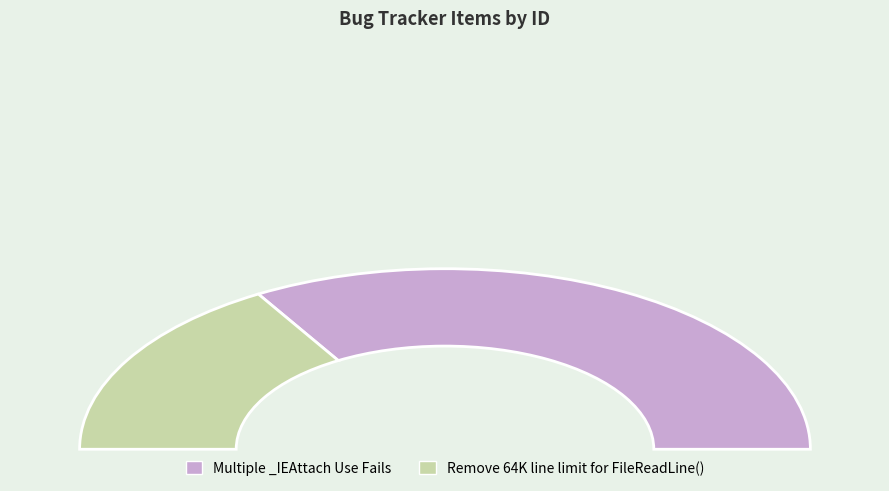

To the nearest percent, what is the difference between the largest and smallest slice percentages?

34%